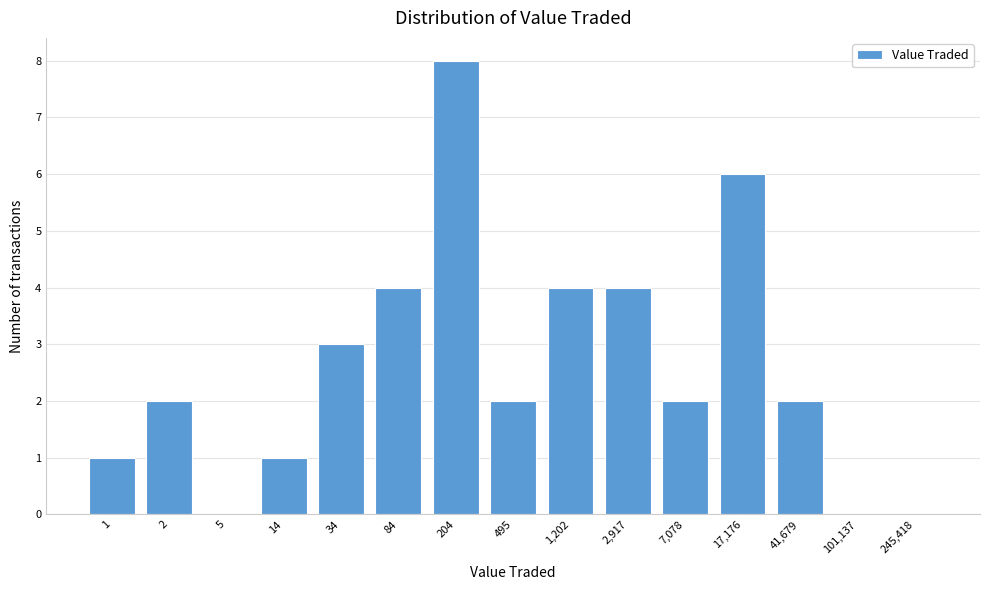

Reading left to right, transcribe all the data shown in this chart.

1=1	2=2	5=0	14=1	34=3	84=4	204=8	495=2	1,202=4	2,917=4	7,078=2	17,176=6	41,679=2	101,137=0	245,418=0